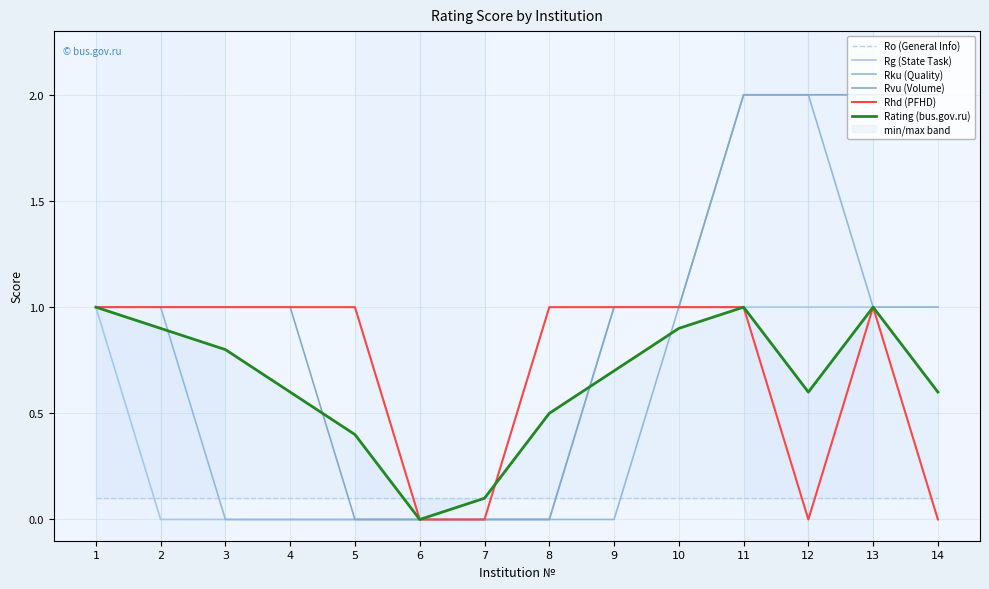

What is the total value across all series at 1?

5.1